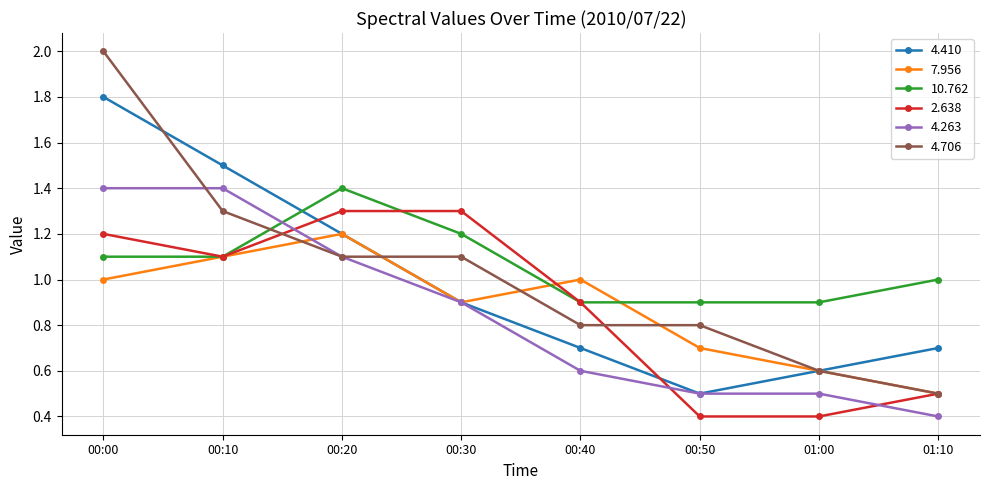

The value of 10.762 at 00:40 is 0.9. True or false?

True